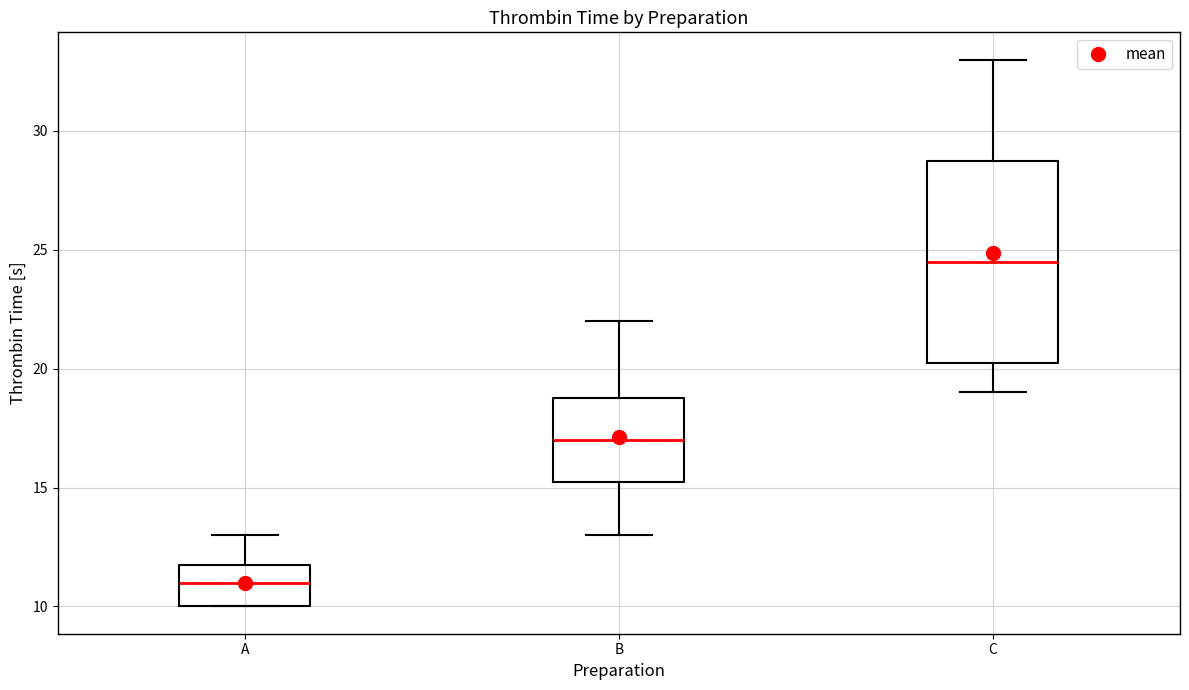

Reading left to right, read every box against the y-axis: the position of its median line, the range the box covers, and the ends of its whiskers. The values are not printed on the chart, so give them approximately, as read against the axis.

A: median 11.0, box 10.0 to 12.0, whiskers 10.0 to 13.0
B: median 17.0, box 15.5 to 19.0, whiskers 13.0 to 22.0
C: median 24.5, box 20.5 to 29.0, whiskers 19.0 to 33.0